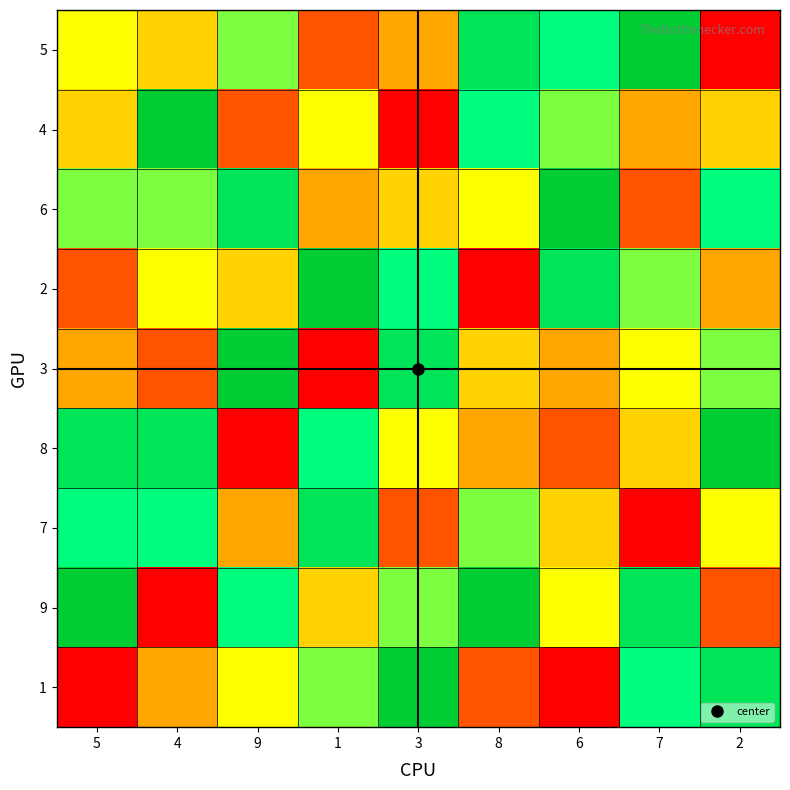

At how many categories does at least one series exceed 7?

9